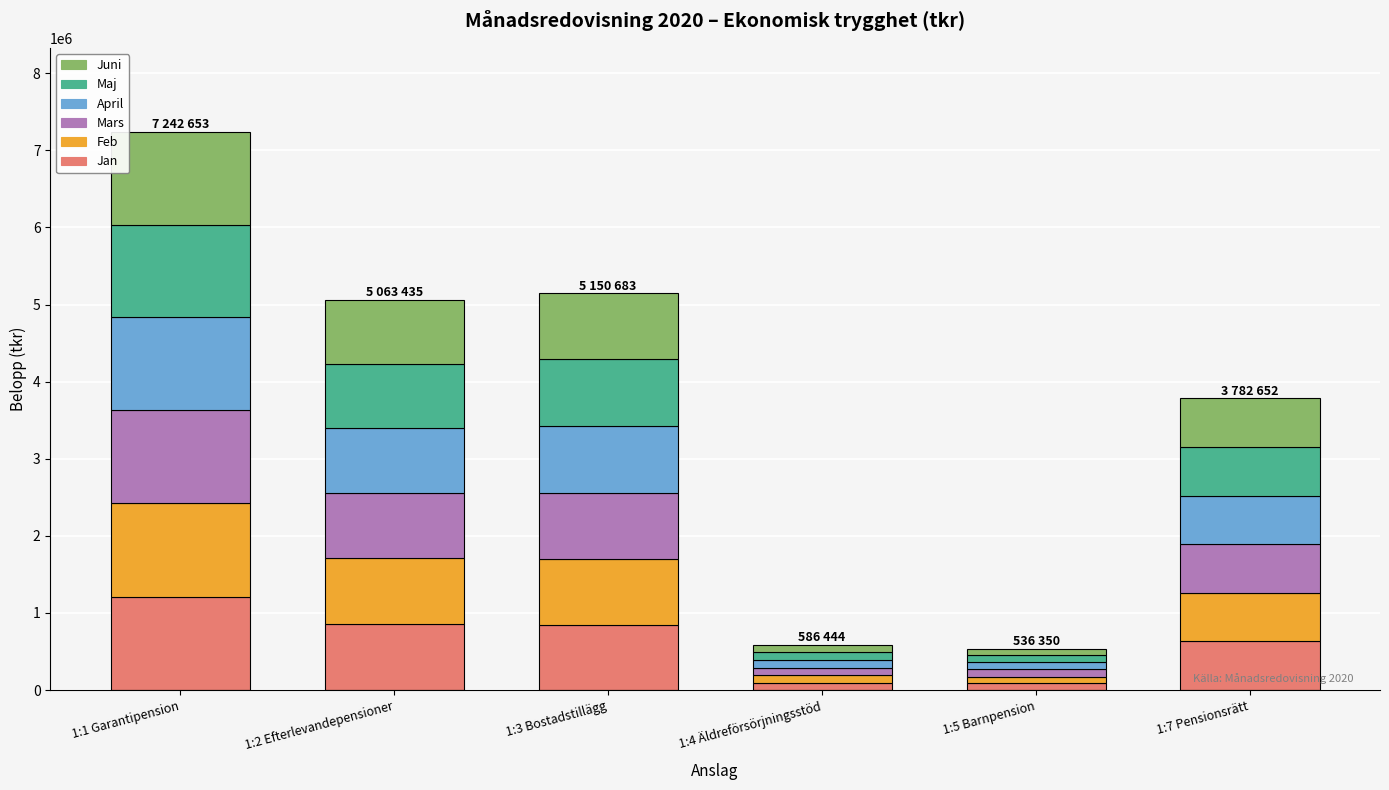

What is the sum of all Jan values?

3730233